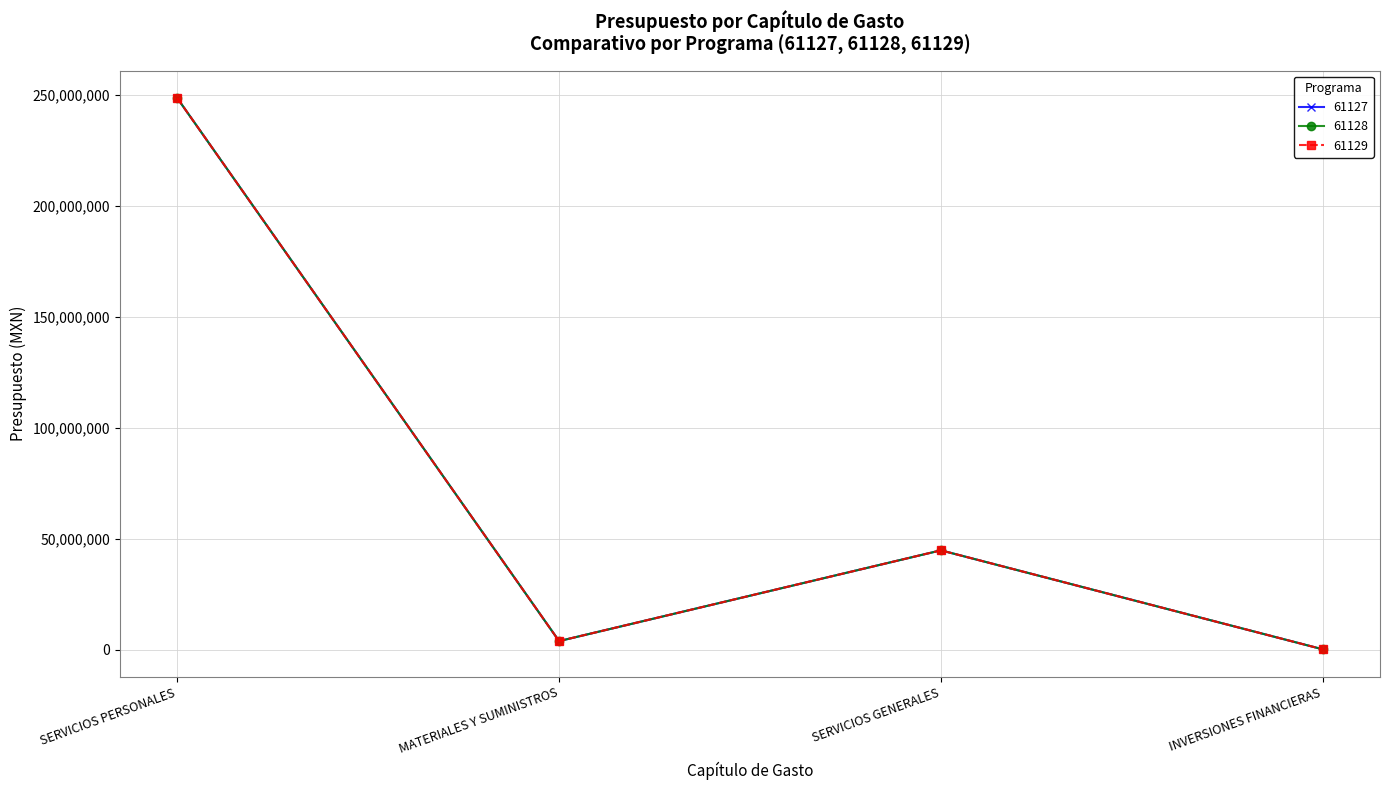

Which series has the largest total across all categories?

61127